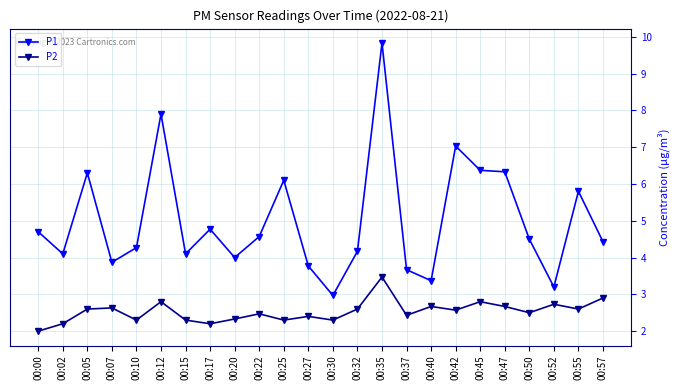

What are all the series names shown in the legend?

P1, P2